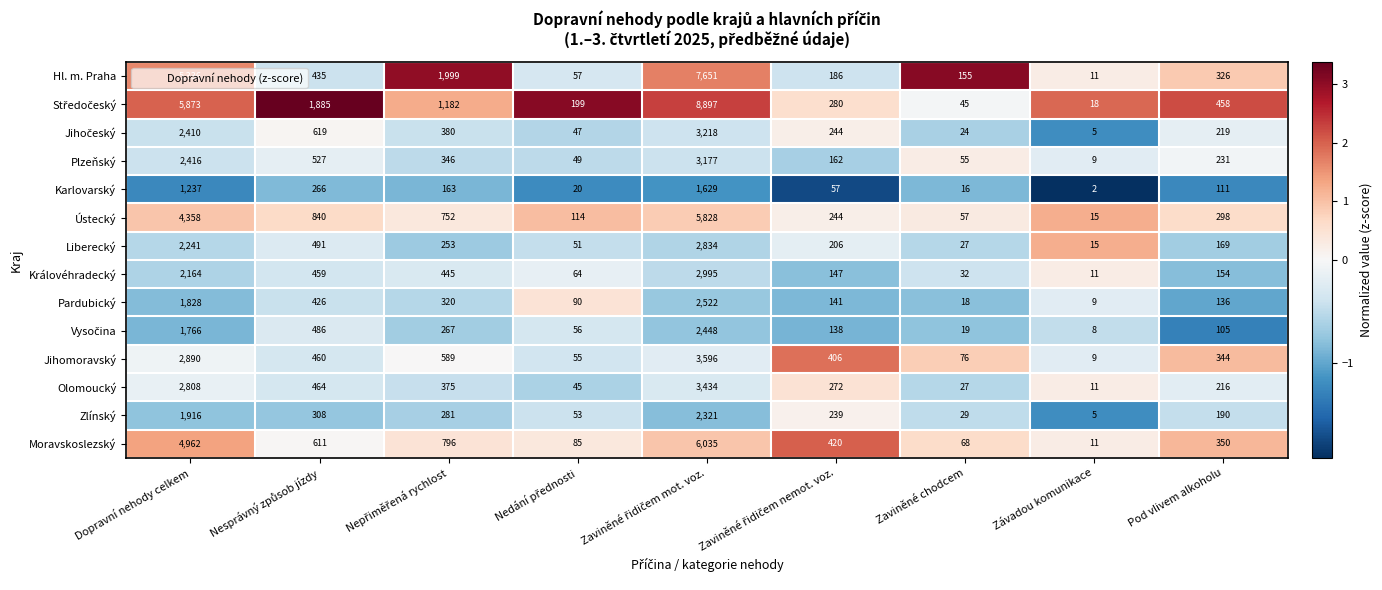

Count the number of categories in the chart.

9